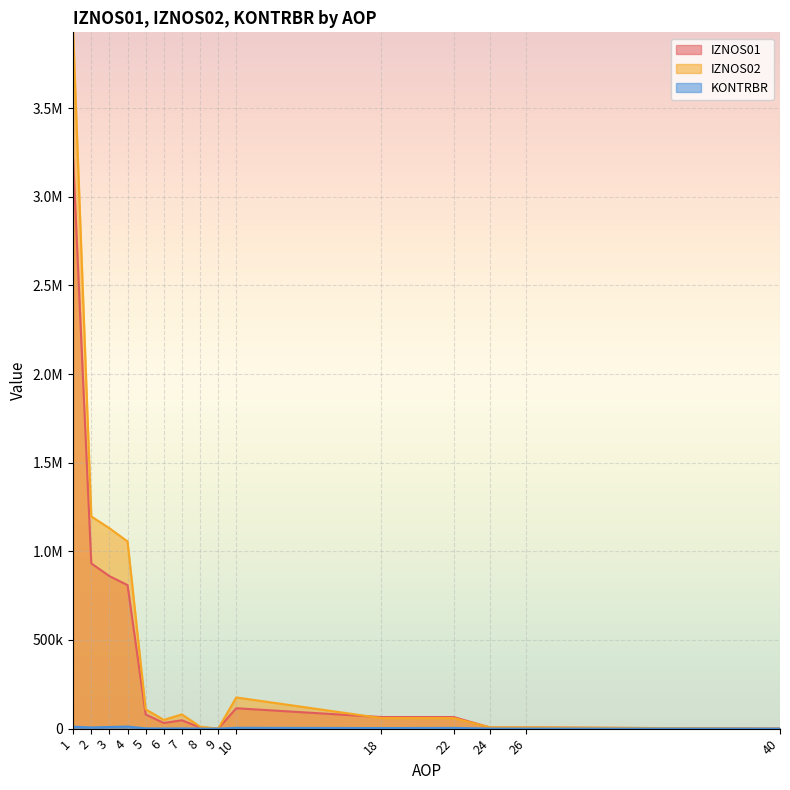

Does the chart display data point markers on the line(s)?

No